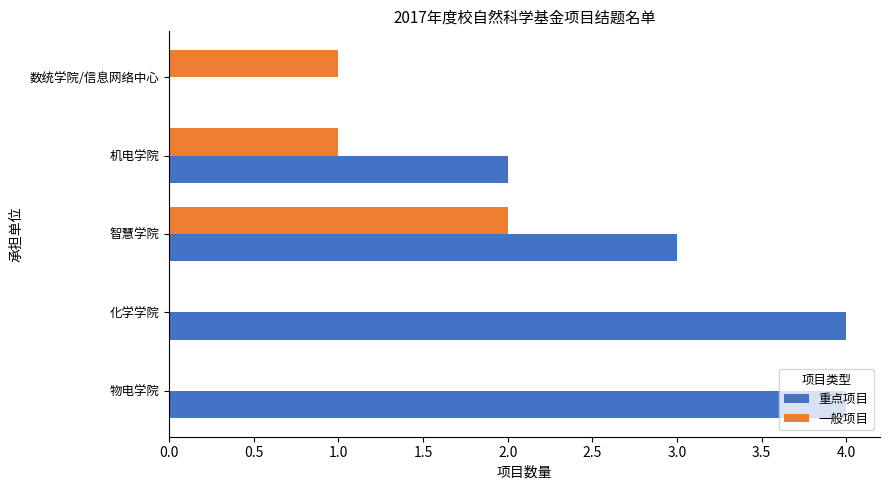

What is the maximum value shown in the chart?

4